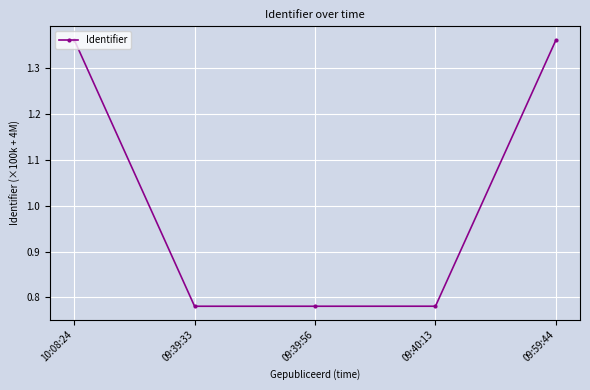

What is the difference between the second highest and second lowest values?

0.6